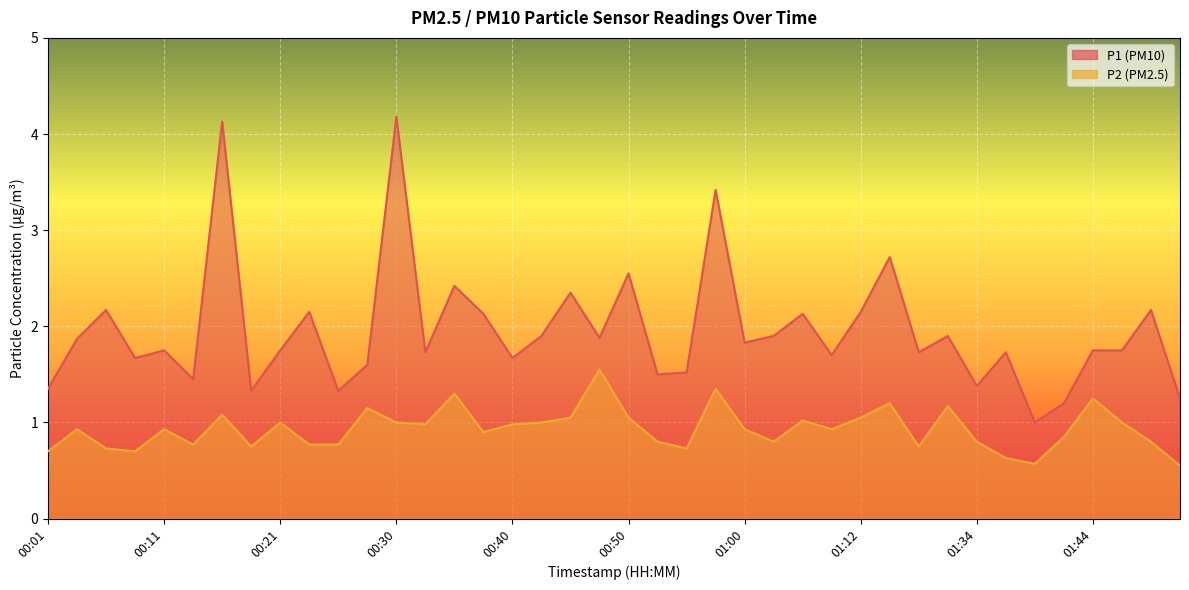

How many distinct data groups are displayed?

2